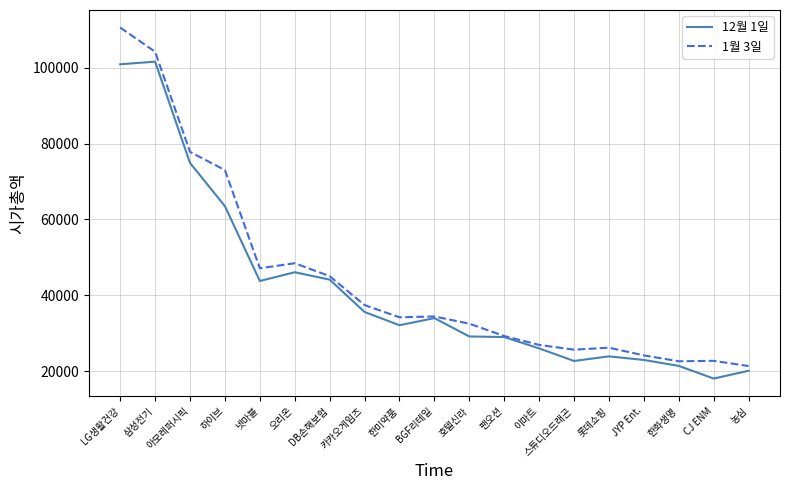

The 1월 3일 series shows 11883.2 at BGF리테일. True or false?

False